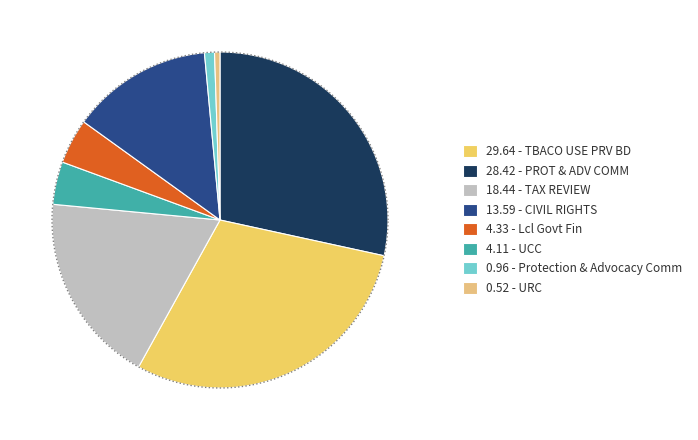

To the nearest percent, what percentage of the pie is PROT & ADV COMM?

28%